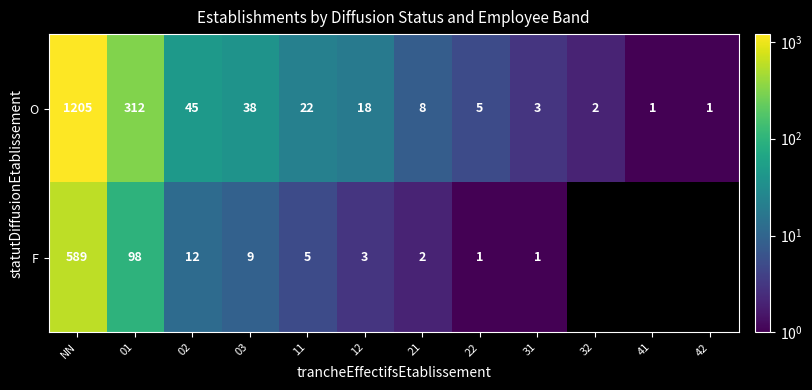

Where is O nearest to the value 603?

01